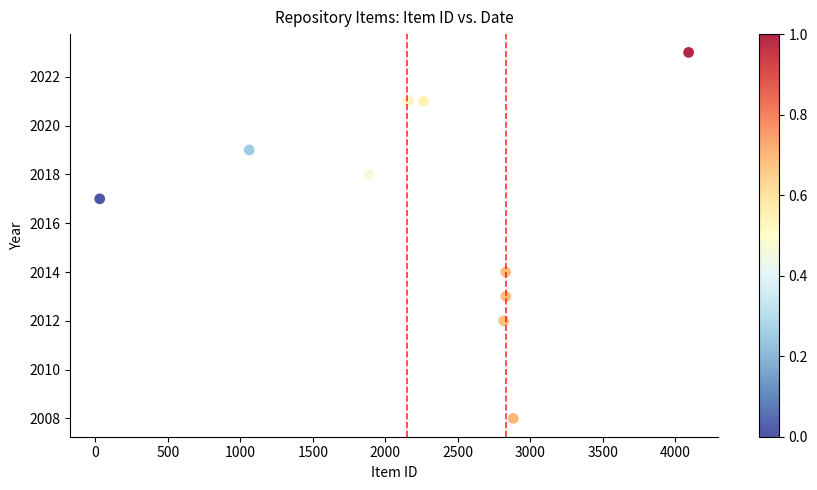

What Y value in the scatter plot is closest to 2015?

2014